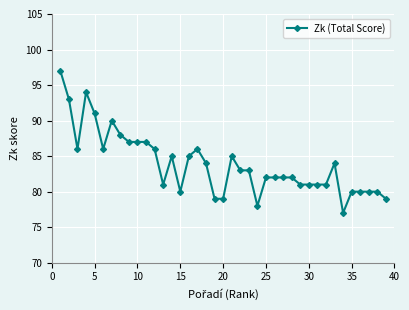

What is the minimum value shown in the chart?

77